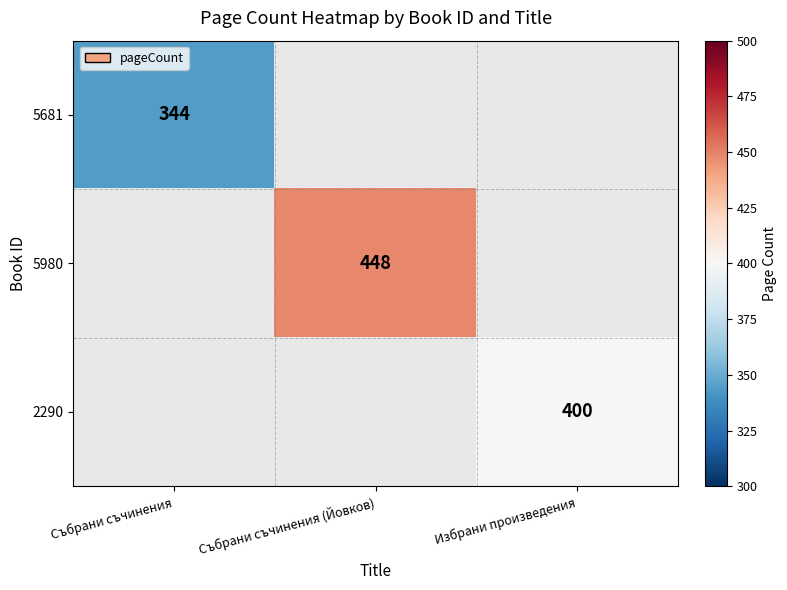

The 2290 series shows 607 at Избрани произведения. True or false?

False